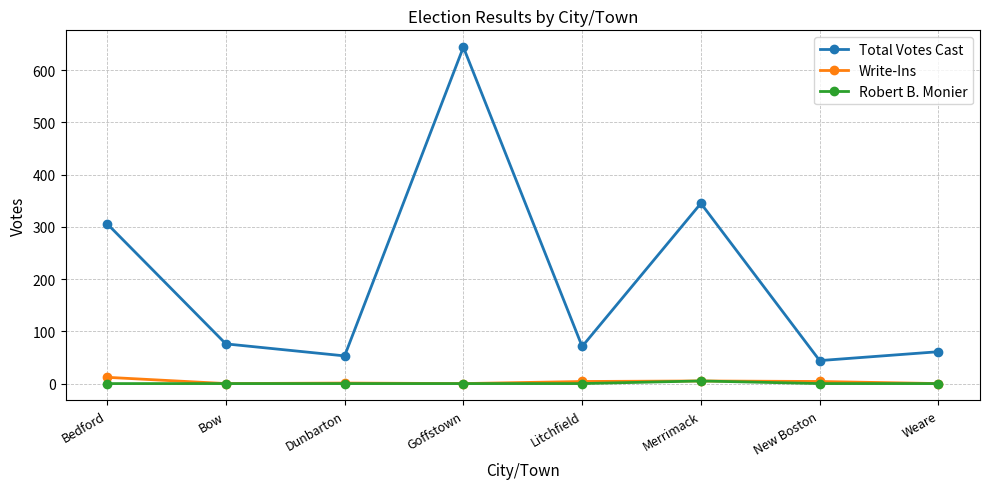

What is the spread (max minus min) of values at Weare?

61